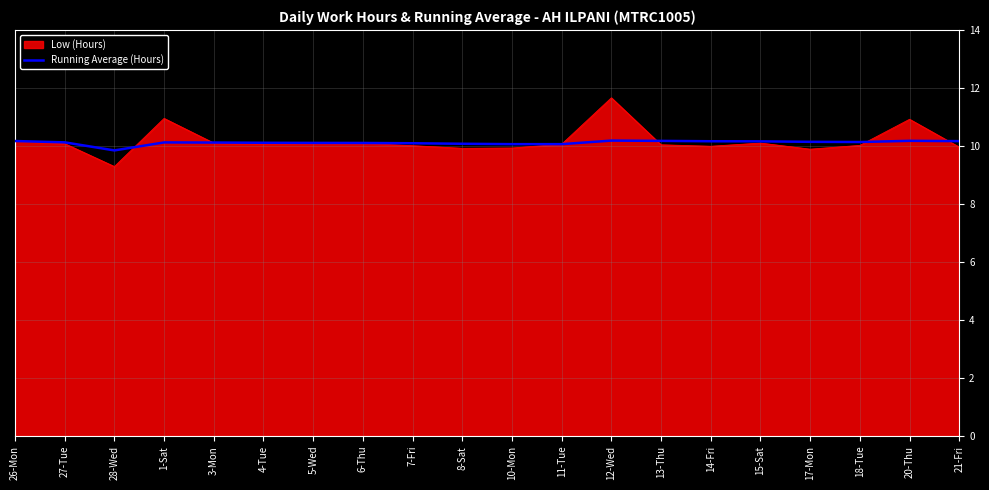

What is the minimum value shown in the chart?

9.3